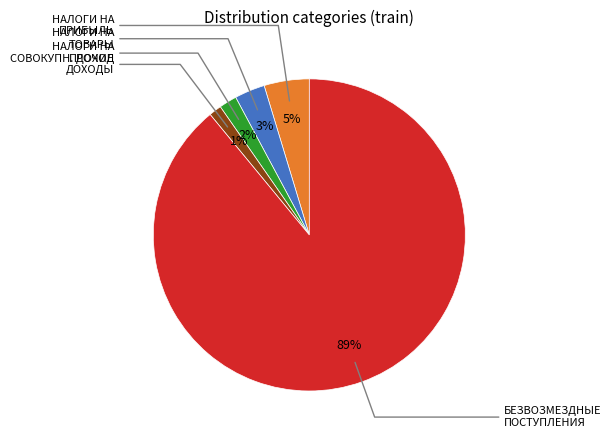

To the nearest percent, what is the difference between the largest and smallest slice percentages?

88%